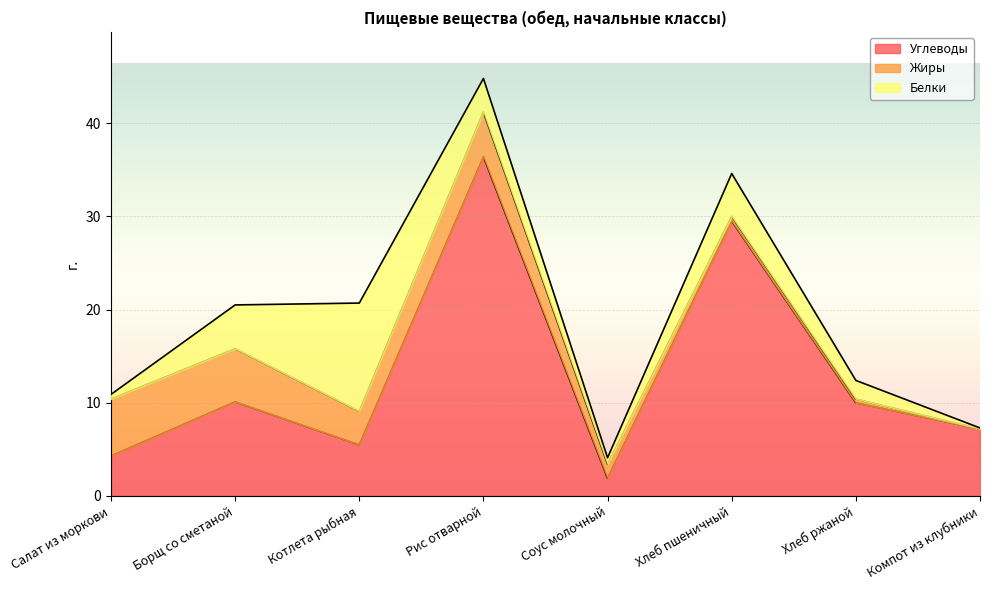

Read the Белки value at Компот из клубники.

0.1